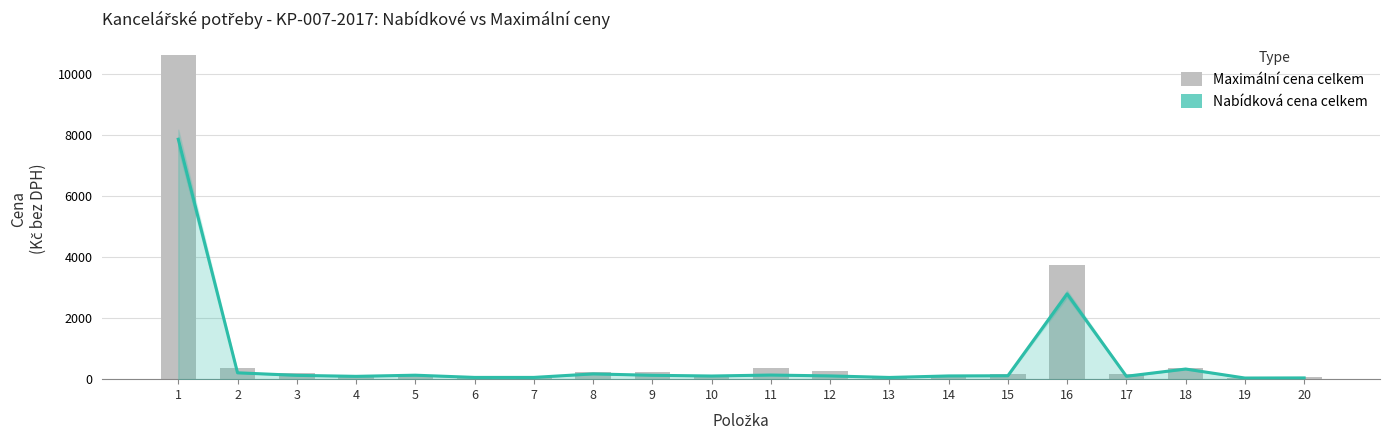

Between 7 and 14, which is larger?

14